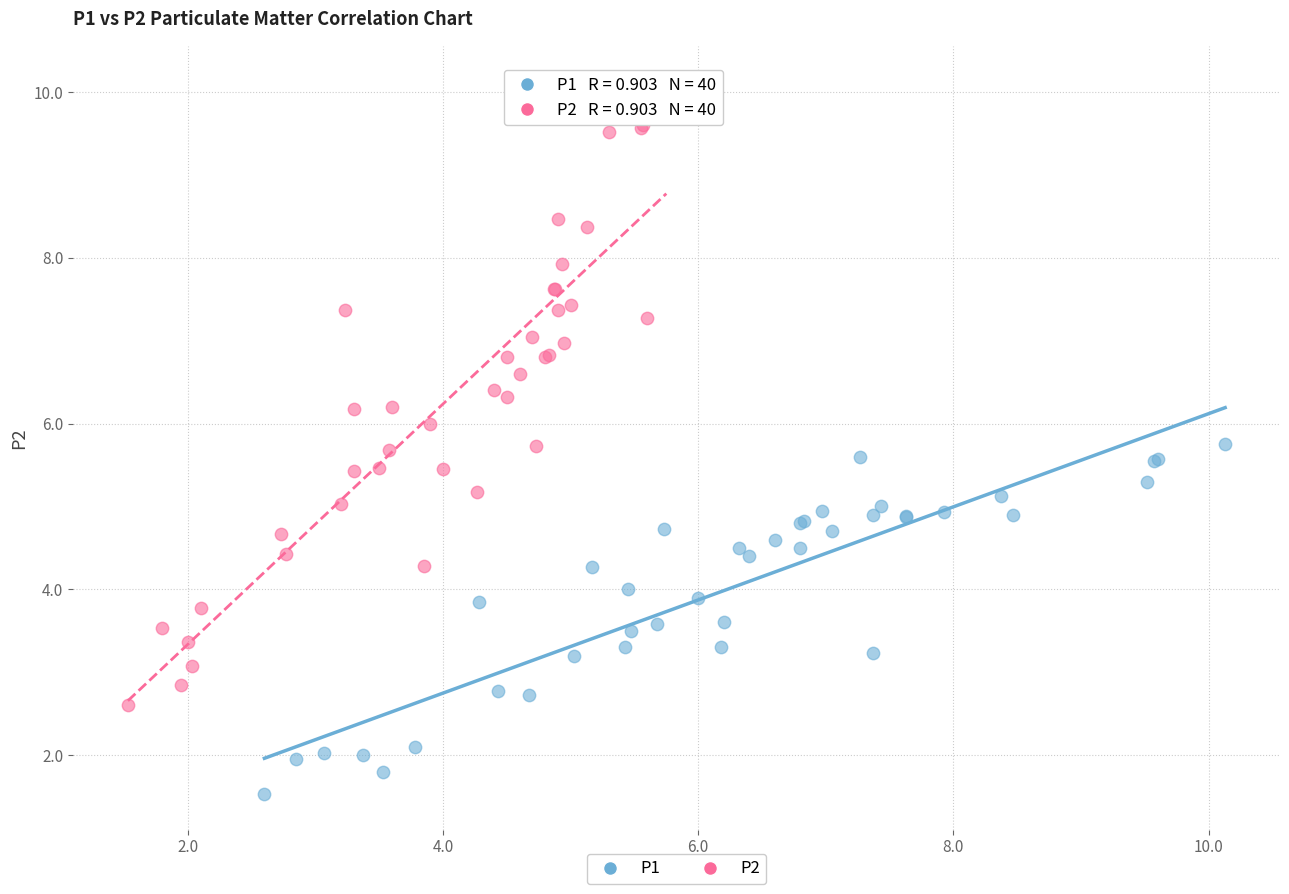

Which series reaches the maximum Y coordinate?

P2